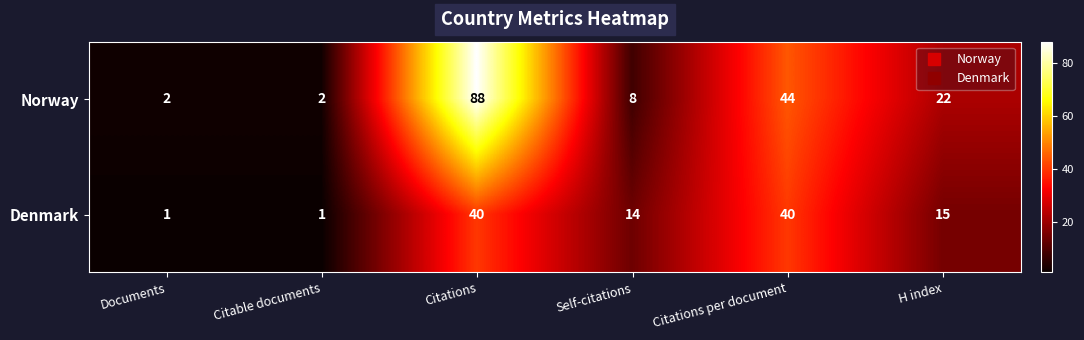

What is the sum of the Denmark values at Citations and Citable documents?

41